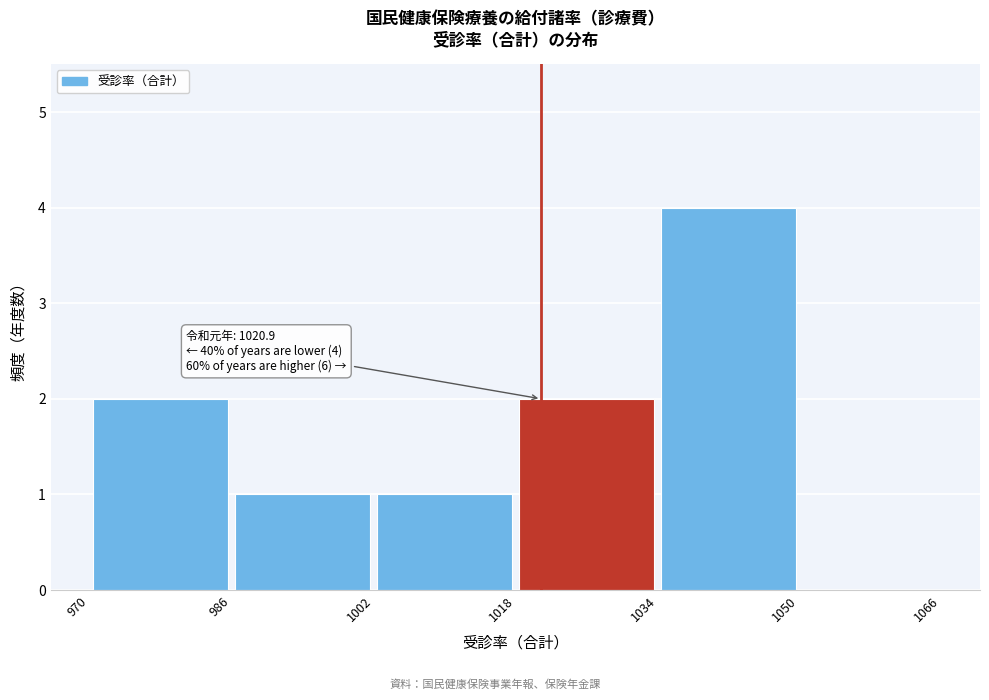

Over which range of the x-axis is the bar tallest?

1034 to 1050